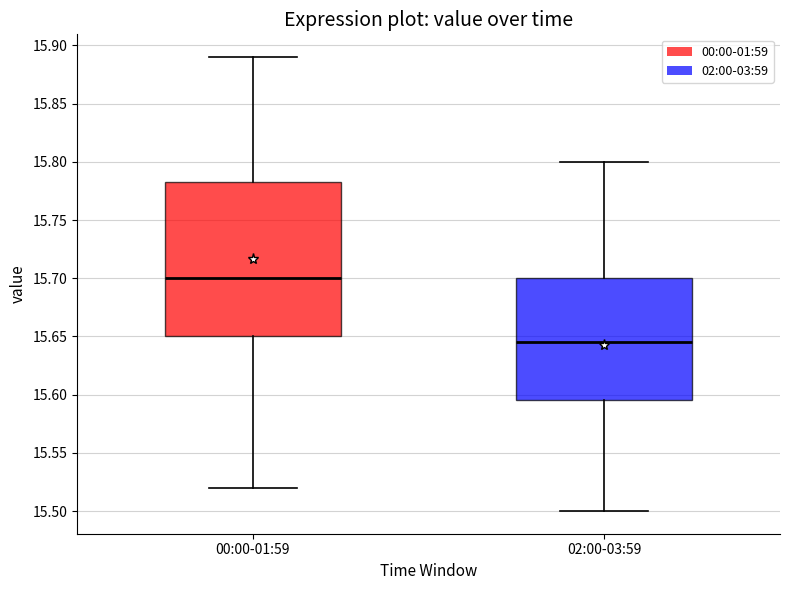

Where is the upper edge of the box for 02:00-03:59 on the y-axis? The values are not printed on the chart, so give them approximately, as read against the axis.

15.700